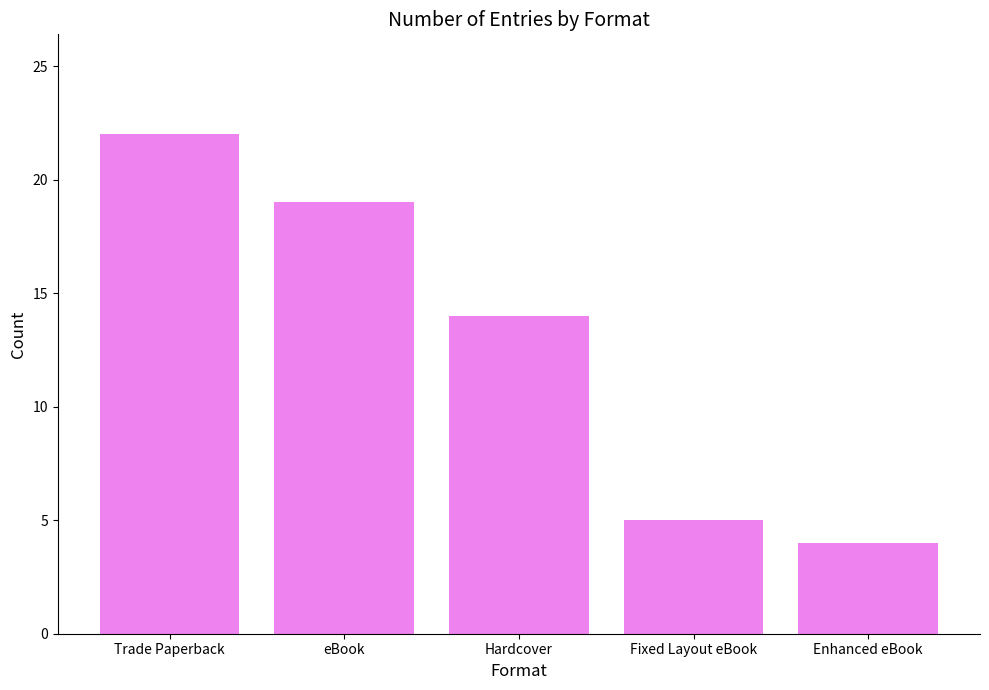

The chart shows a value of 19 at eBook. True or false?

True